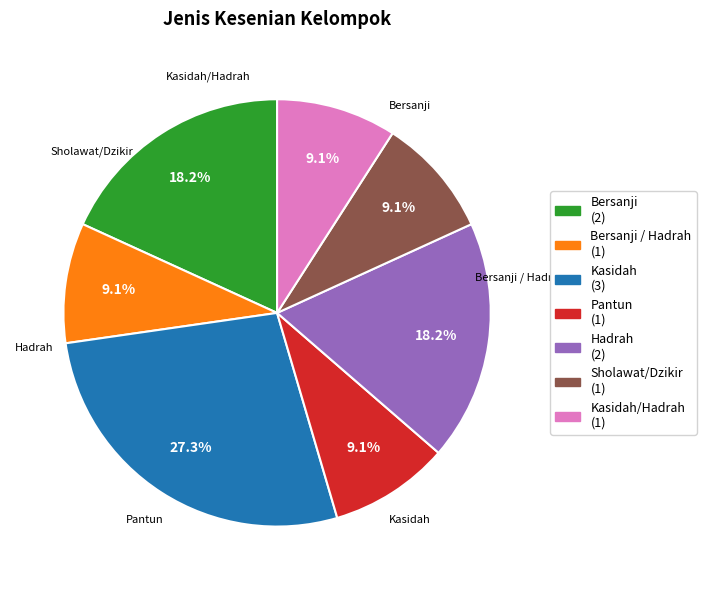

Is there any slice that represents more than half of the pie?

No